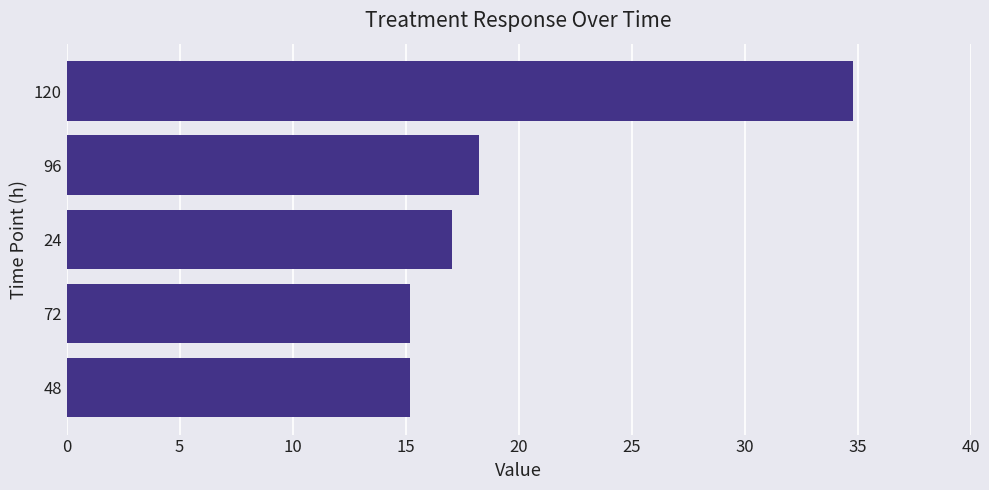

What is the change in value from 48 to 96?

+3.1